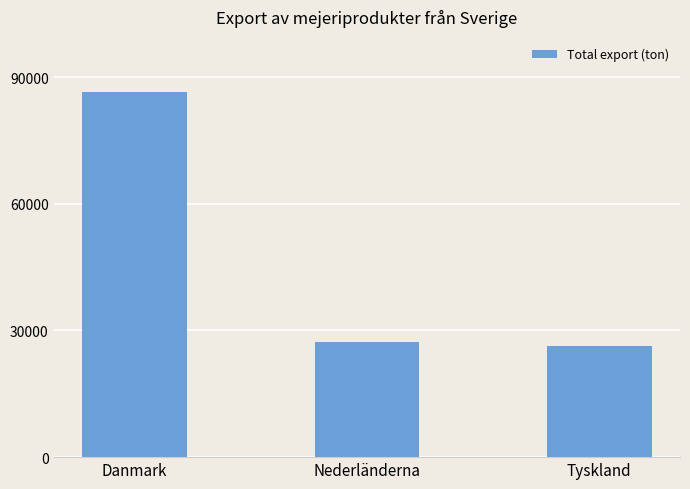

What is the sum of all values?

139988